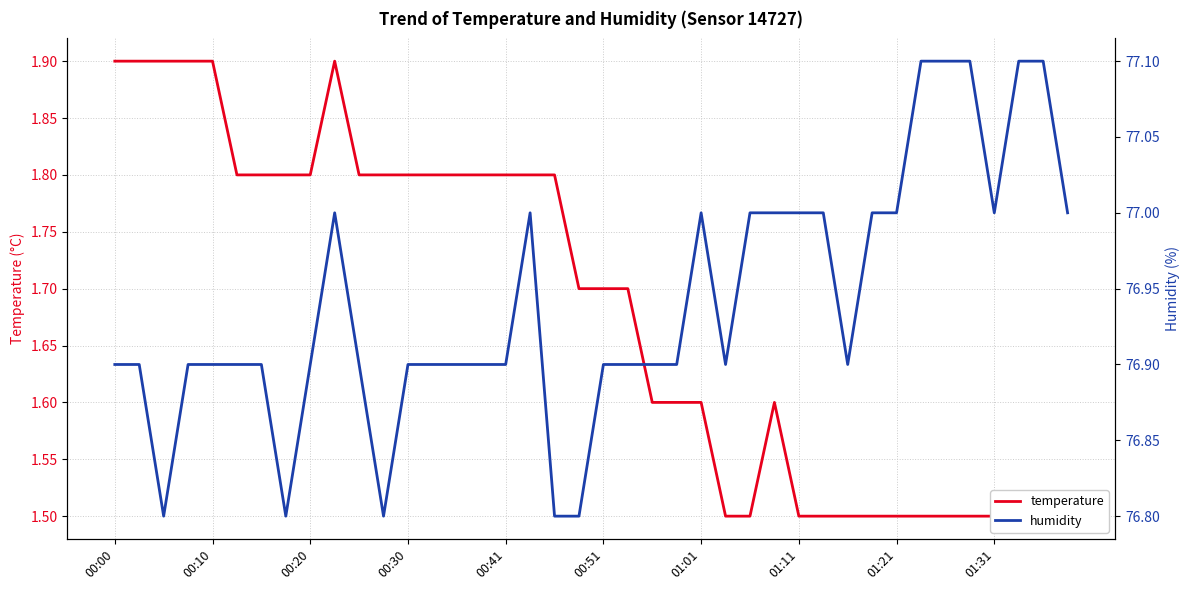

What is the difference between the second highest and minimum values in the temperature series?

0.4